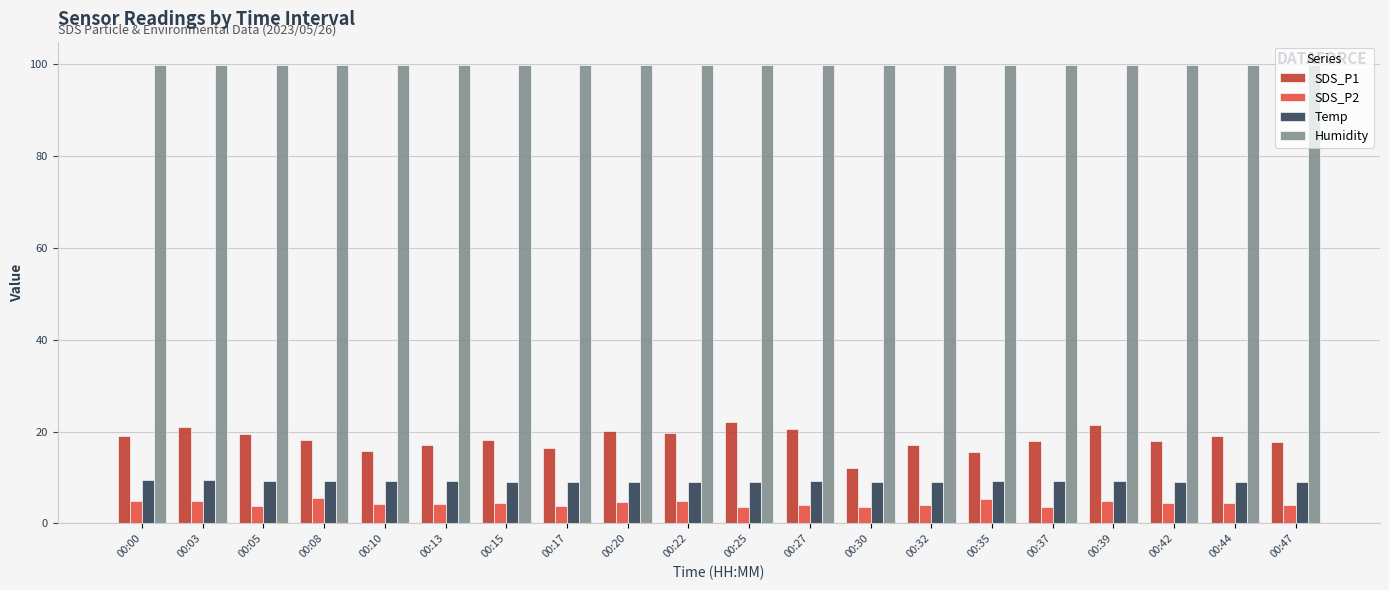

Is it true that Temp equals 2.2 at 00:17?

False